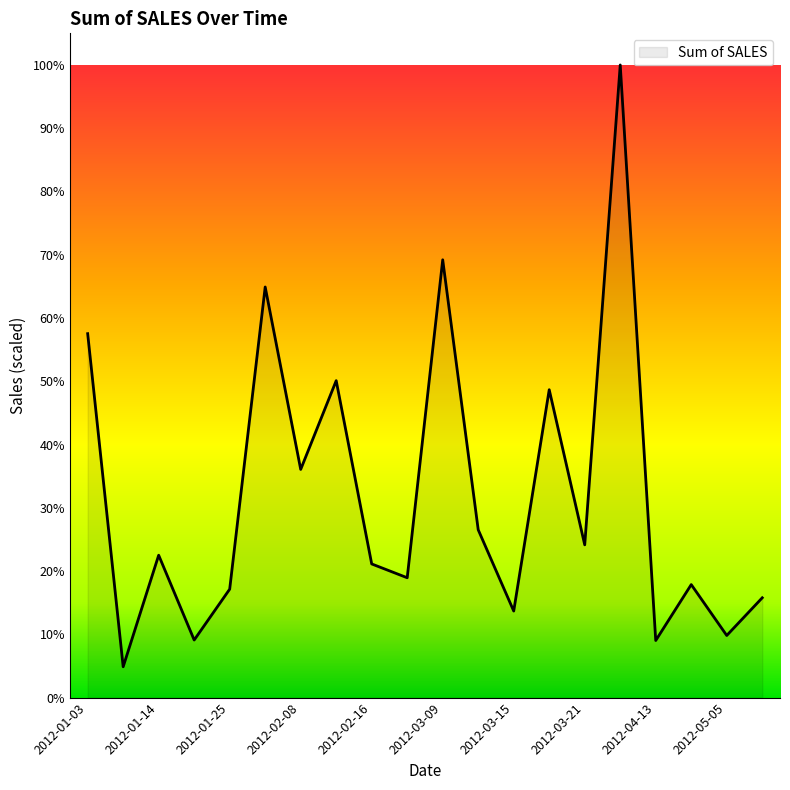

Does the chart display data point markers on the line(s)?

No